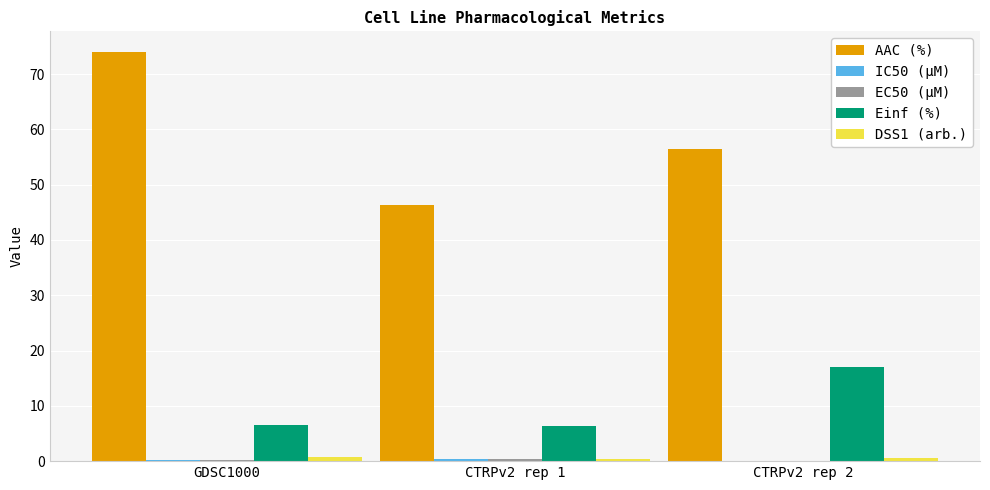

Count the number of data series in this chart.

5